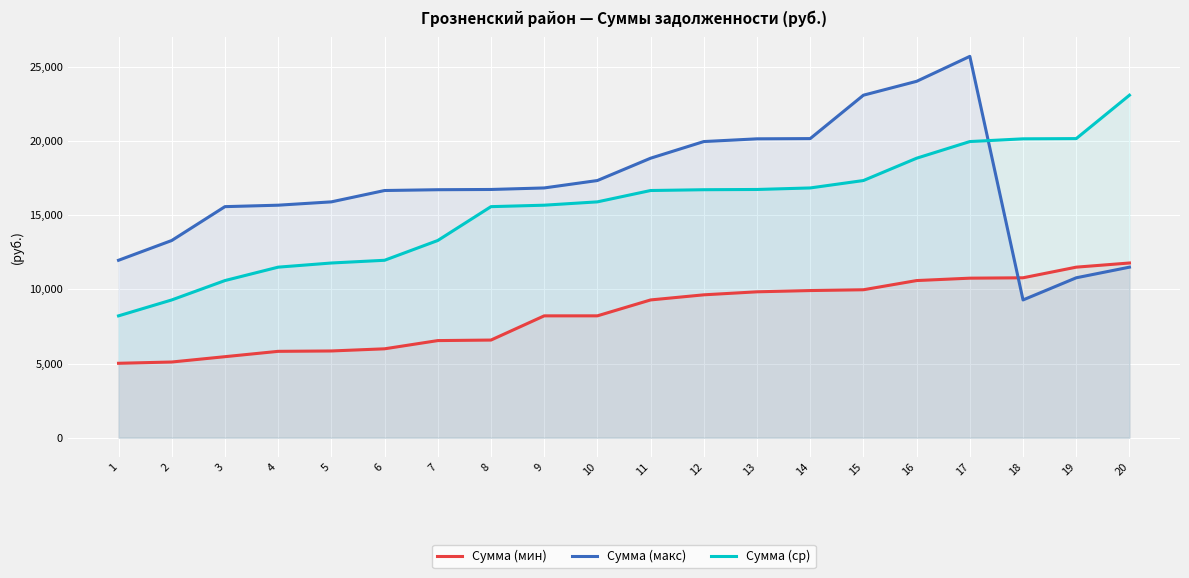

Which series has the widest spread of values?

Сумма (макс)